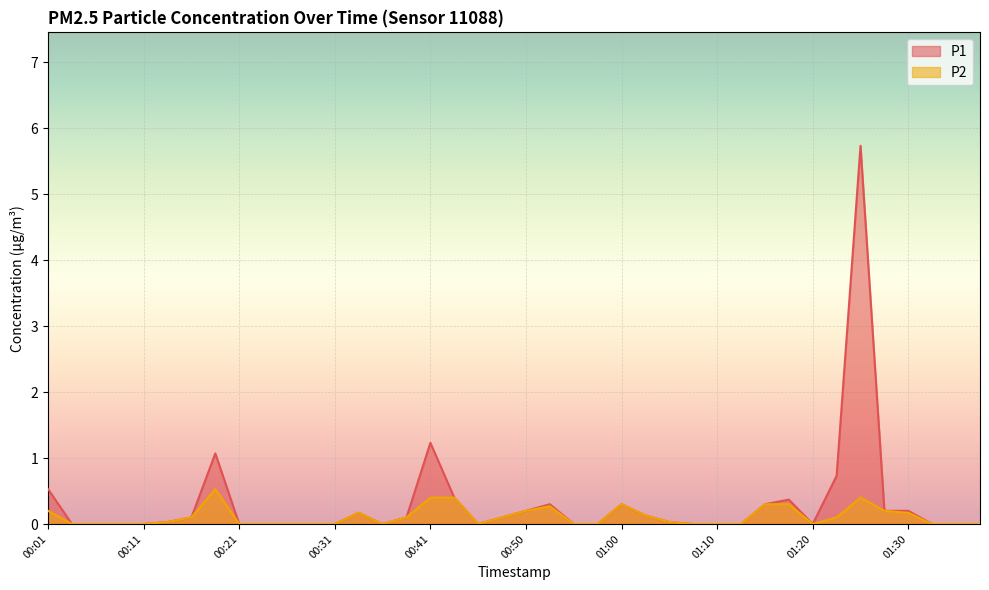

Rank the series by their average value, from lowest to highest.

P2, P1